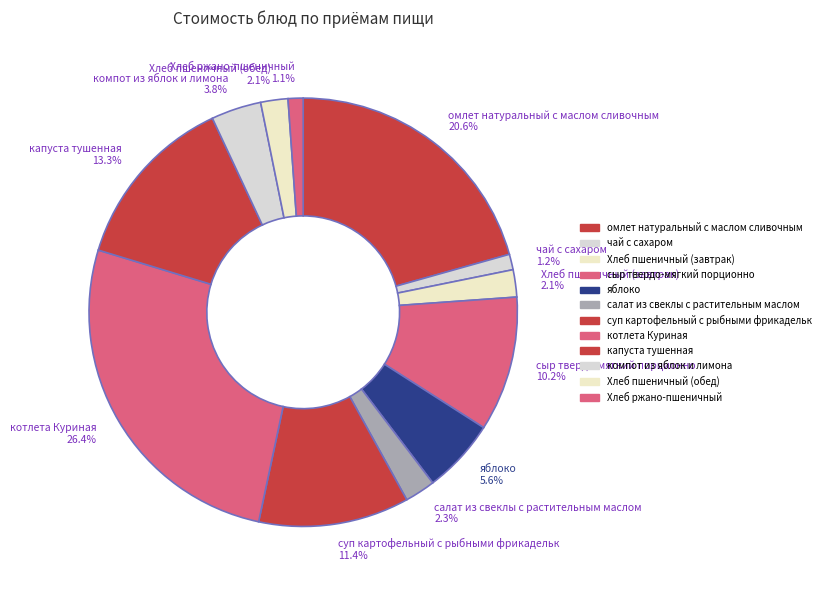

The омлет натуральный с маслом сливочным slice represents 21% of the pie. True or false?

True